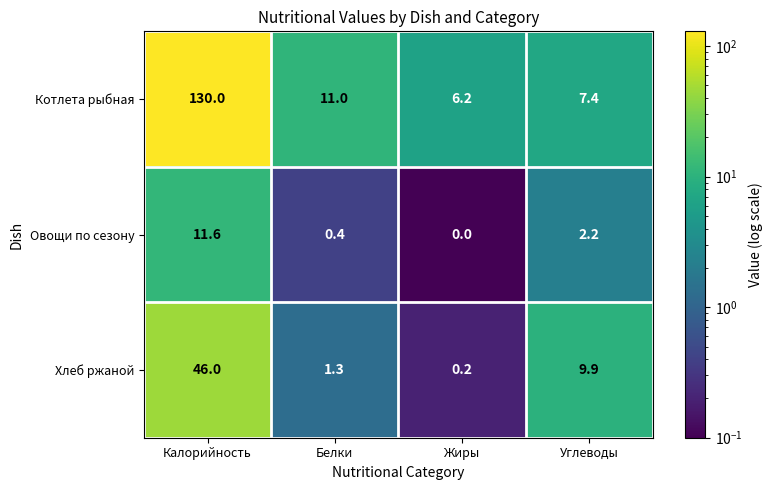

What is the greatest value displayed?

130.0